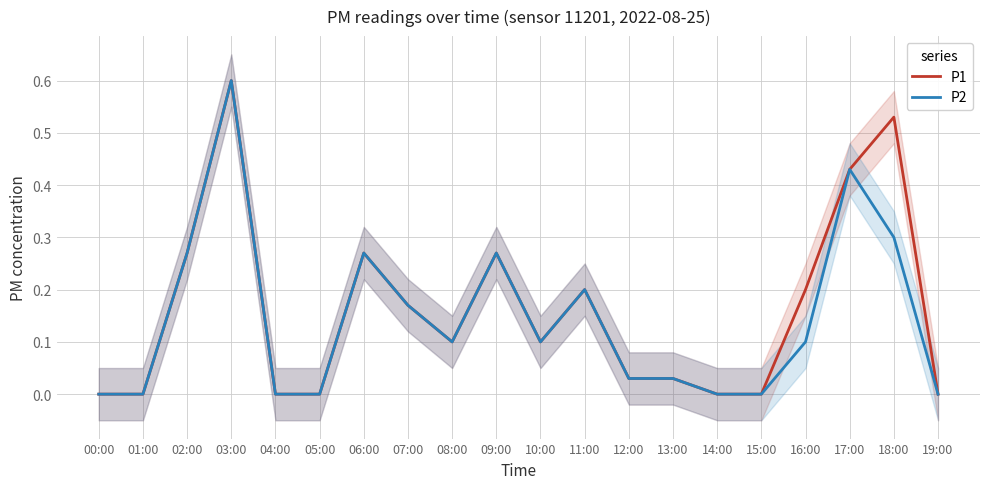

Is the value of P2 at 04:00 greater than the value of P1 at 08:00?

No